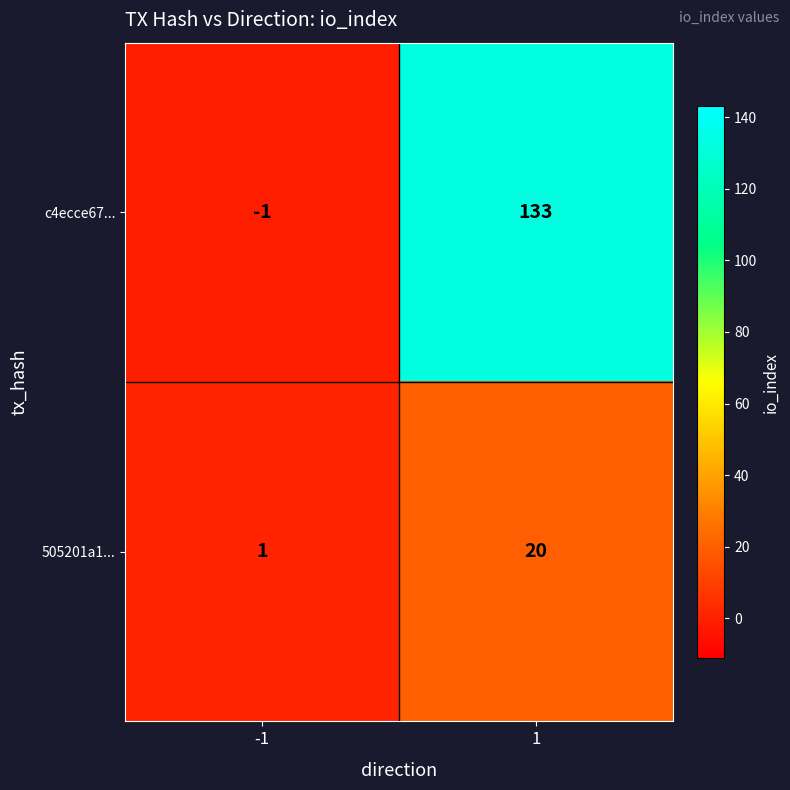

Rank the series by their average value, from highest to lowest.

c4ecce67..., 505201a1...